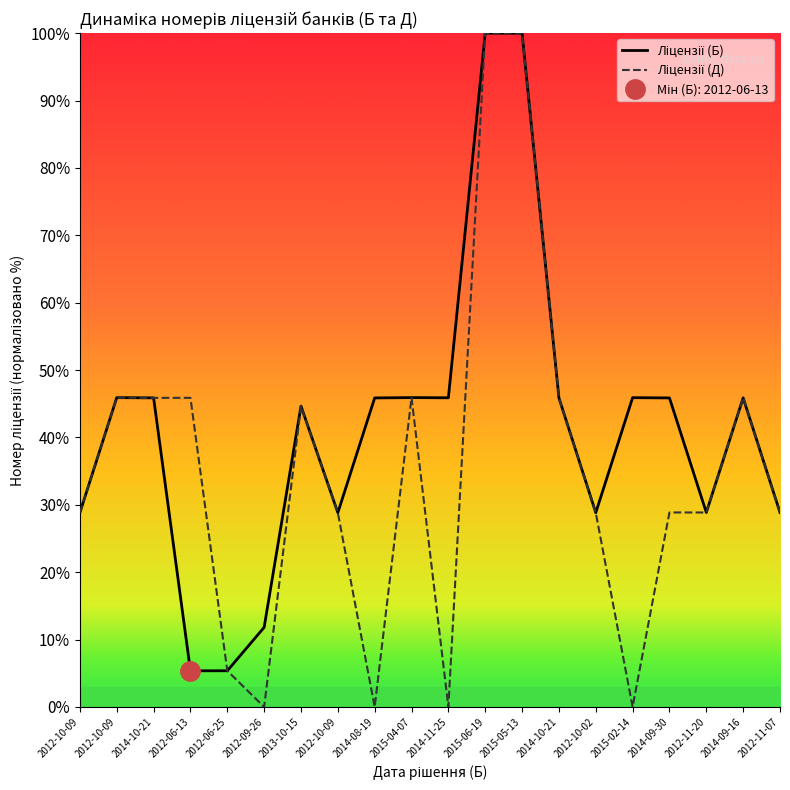

Which category has the highest value across all series?

2015-06-19